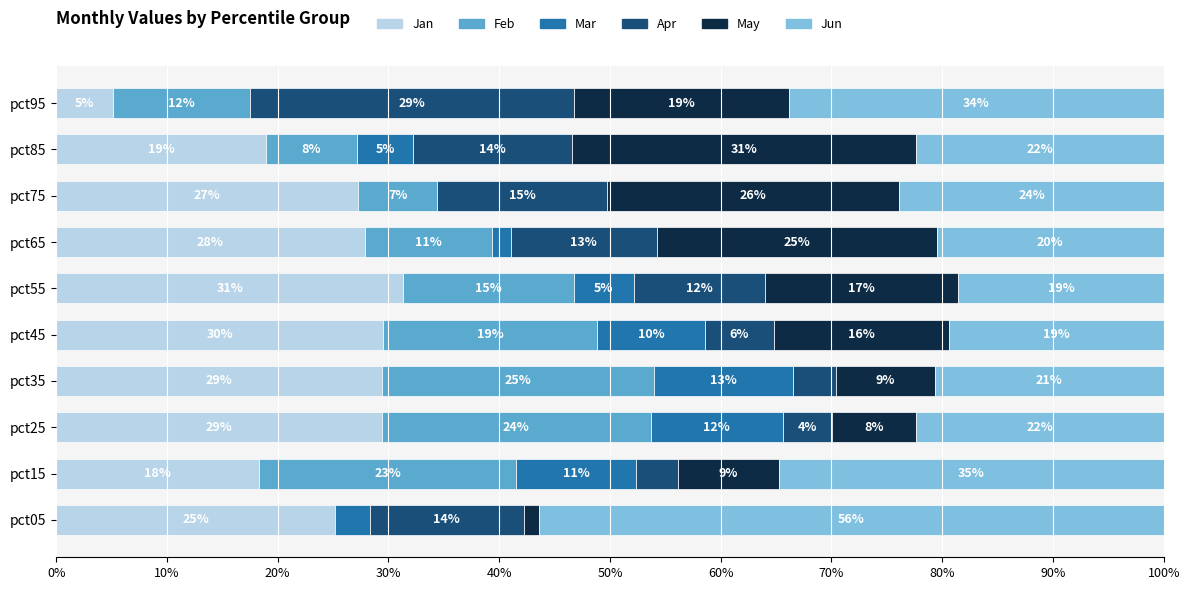

What are all the series names shown in the legend?

Jan, Feb, Mar, Apr, May, Jun